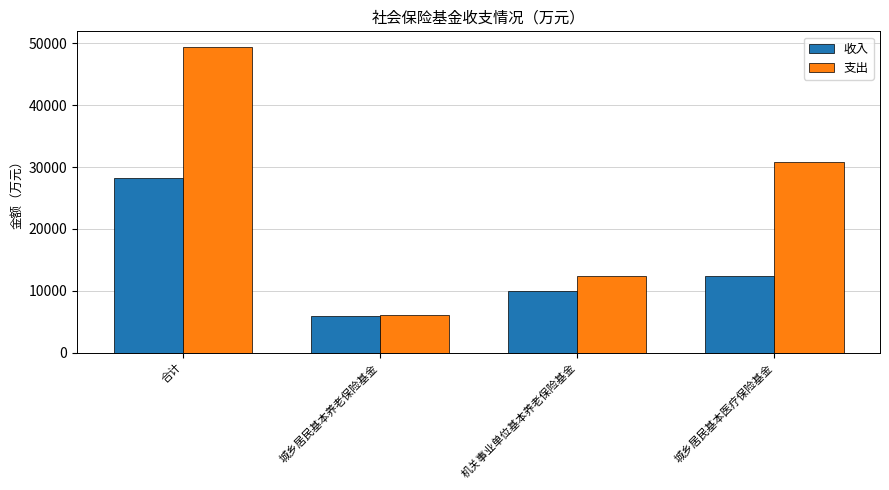

How many values in the 支出 series are below 30882?

2